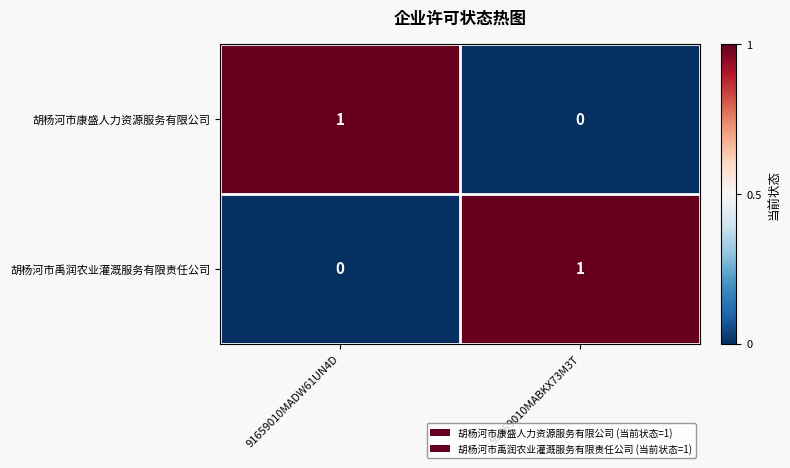

At which label is 胡杨河市康盛人力资源服务有限公司 closest to 0?

91659010MABKX73M3T